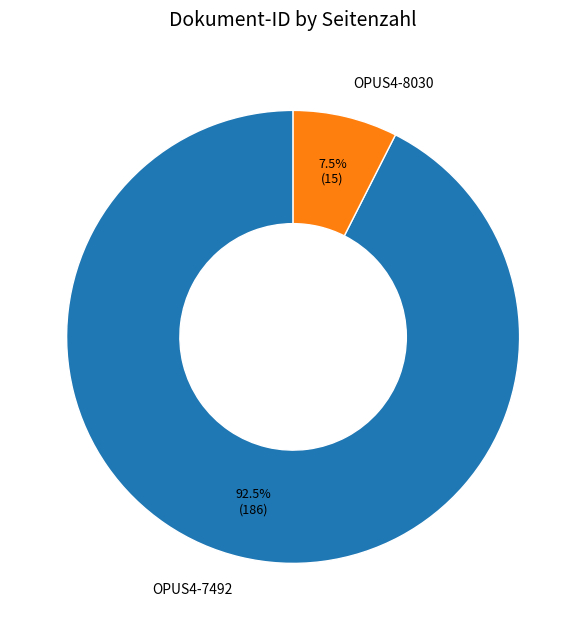

Which has a higher value, OPUS4-7492 or OPUS4-8030?

OPUS4-7492